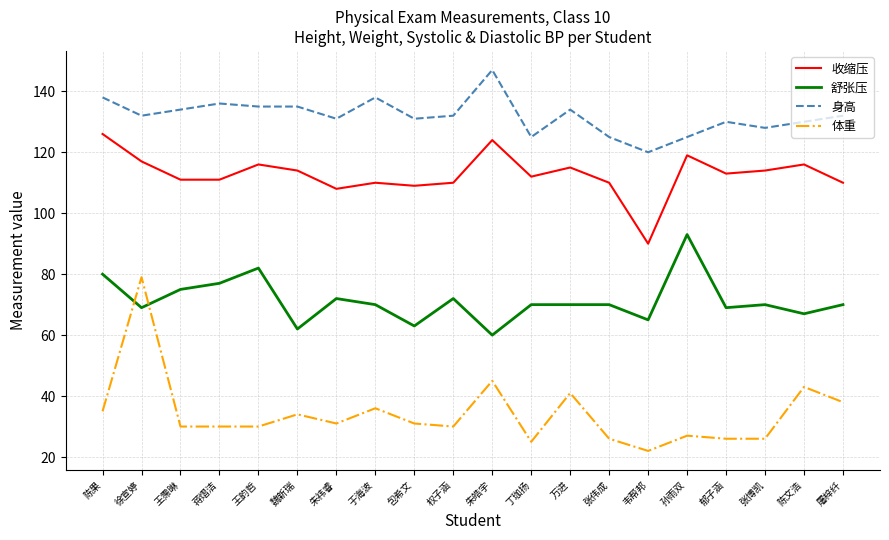

What is the approximate value of 体重 at 朱祎睿?

31